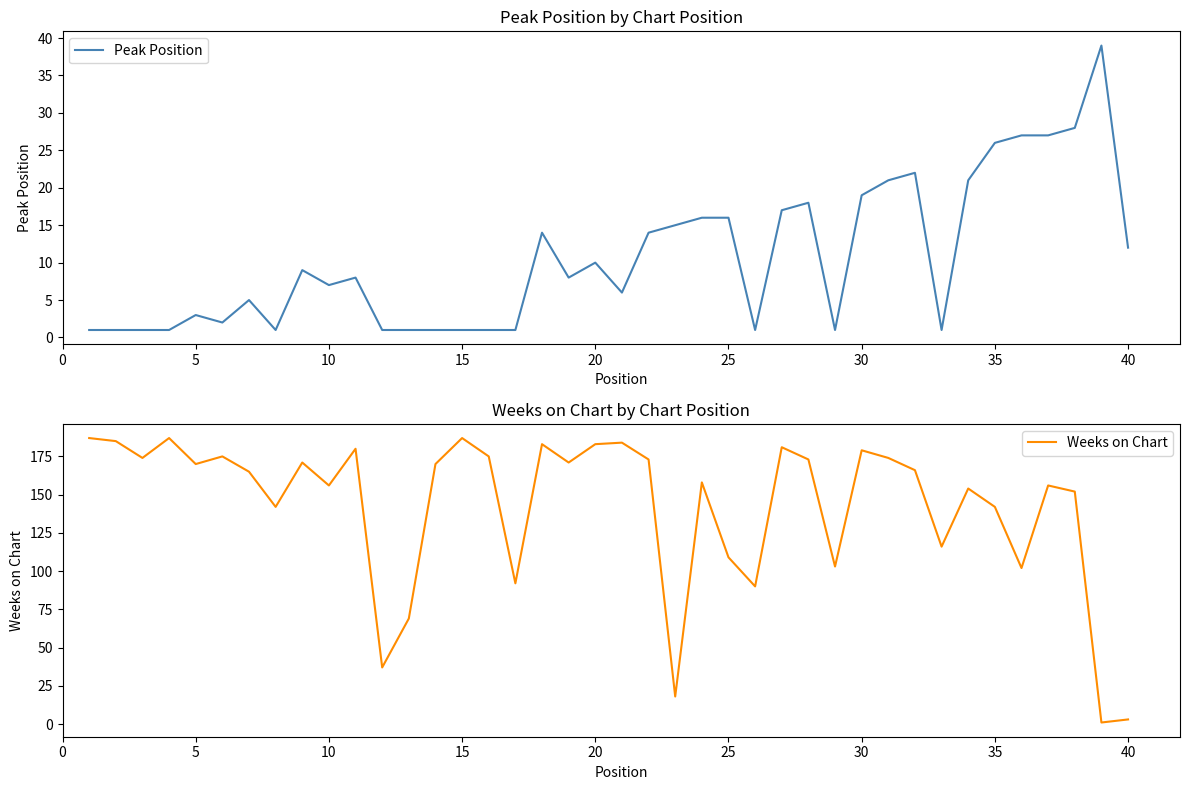

The value of Weeks on Chart at 30 is 179. True or false?

True